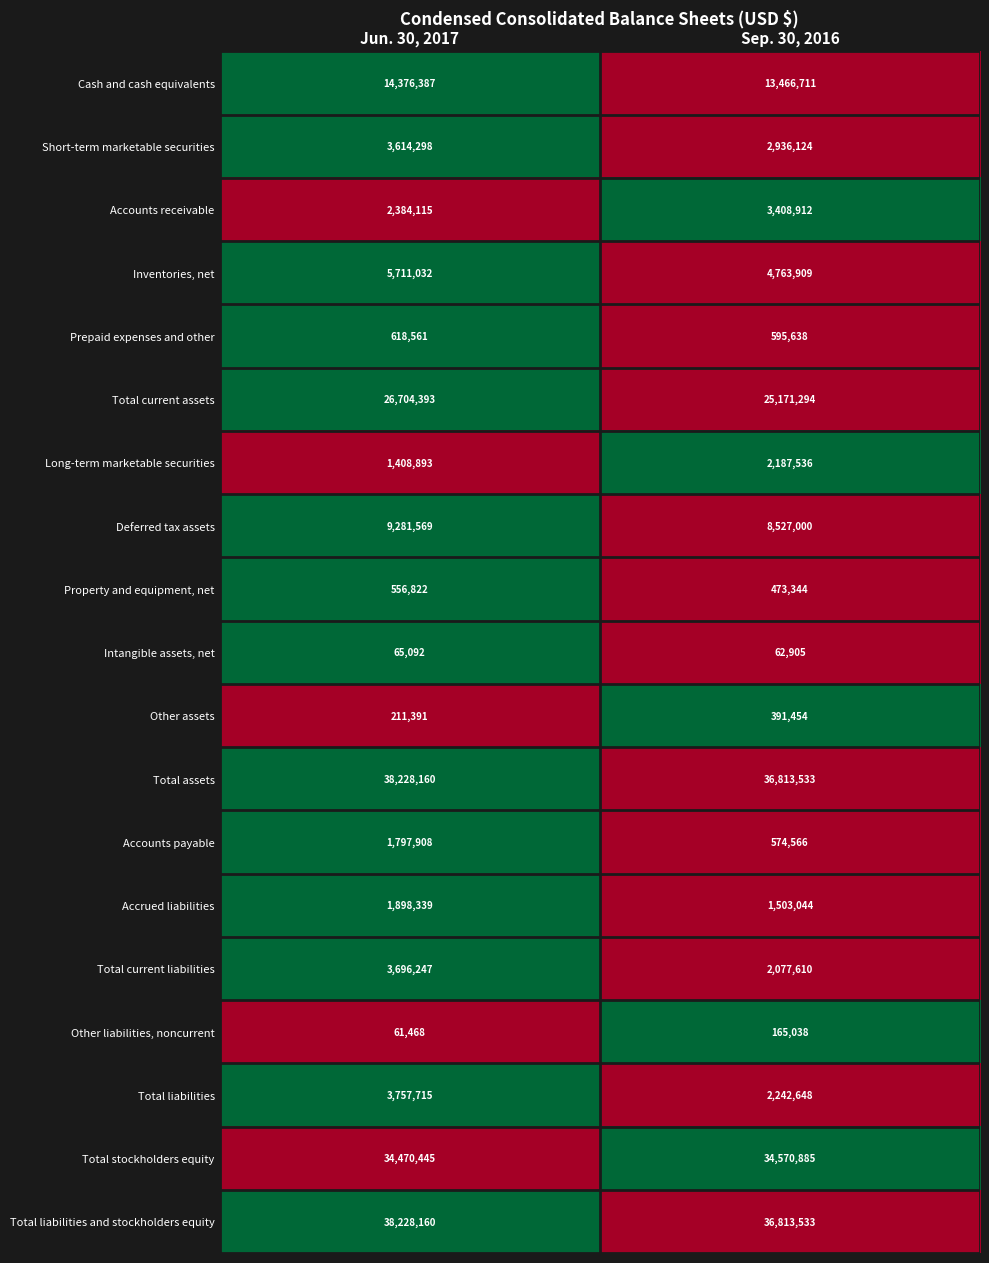

List the labels in order of Accrued liabilities value, smallest first.

Sep. 30, 2016, Jun. 30, 2017